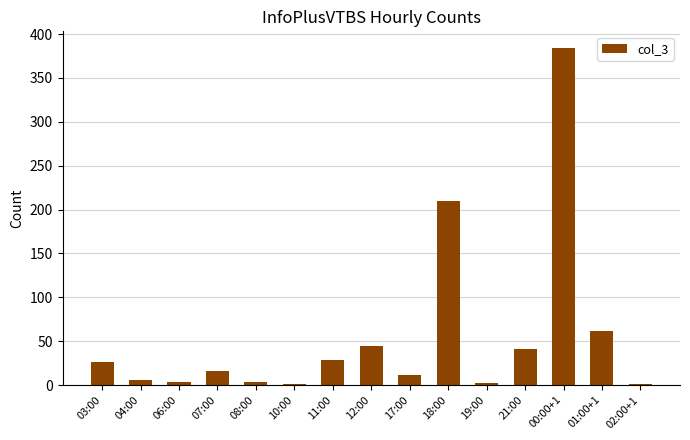

What is the change in value from 11:00 to 00:00+1?

+356